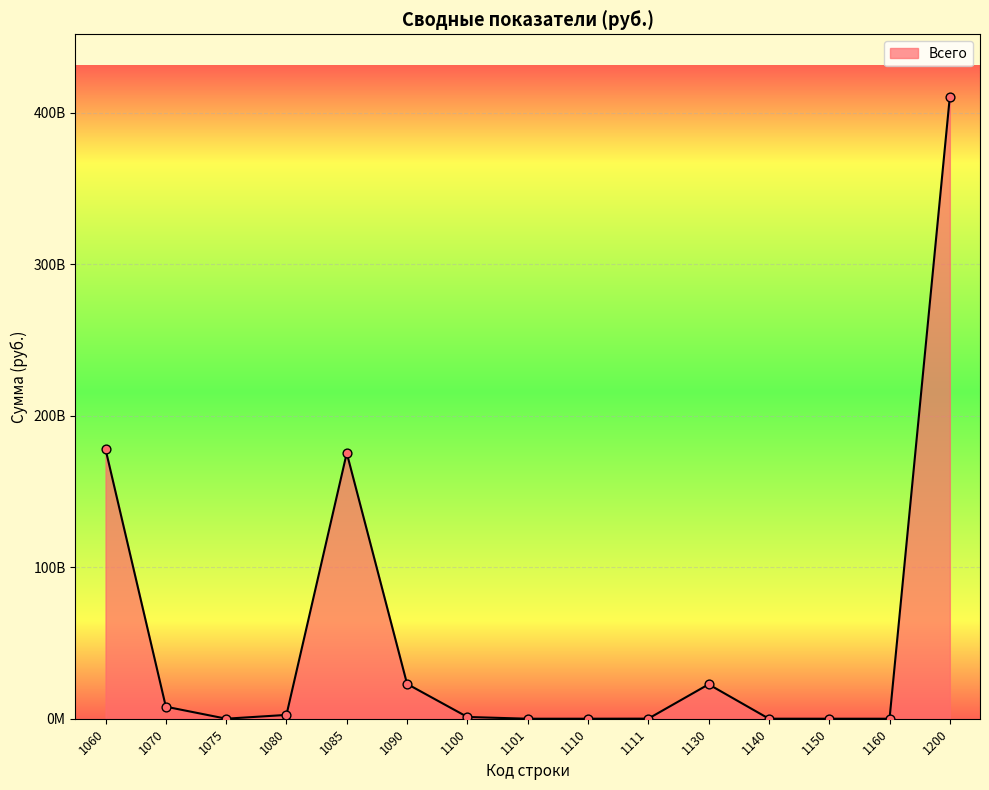

What is the ratio of the value at 1130 to the value at 1085?

0.1